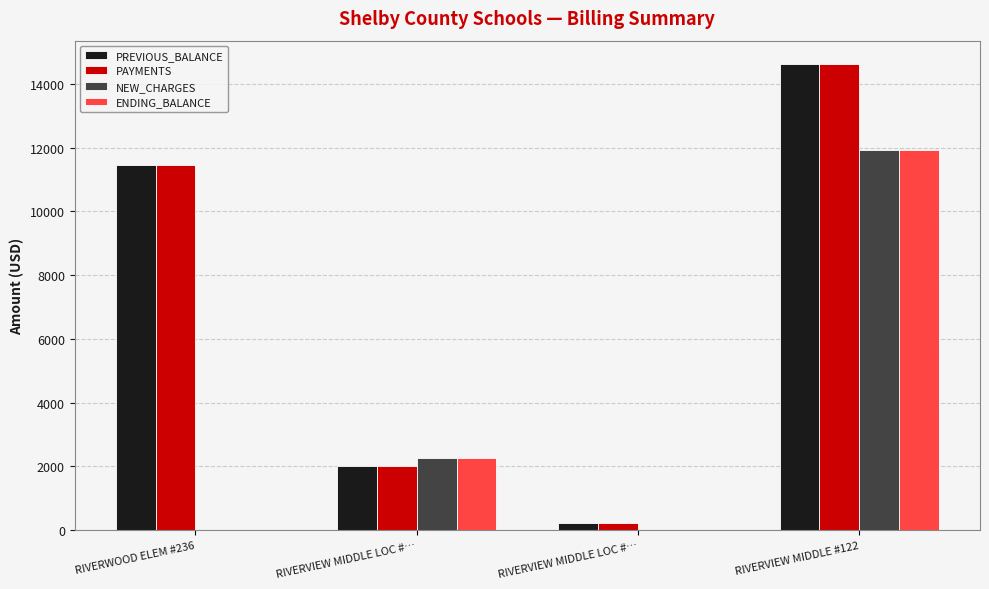

At which label does PREVIOUS_BALANCE first exceed 11457?

RIVERWOOD ELEM #236